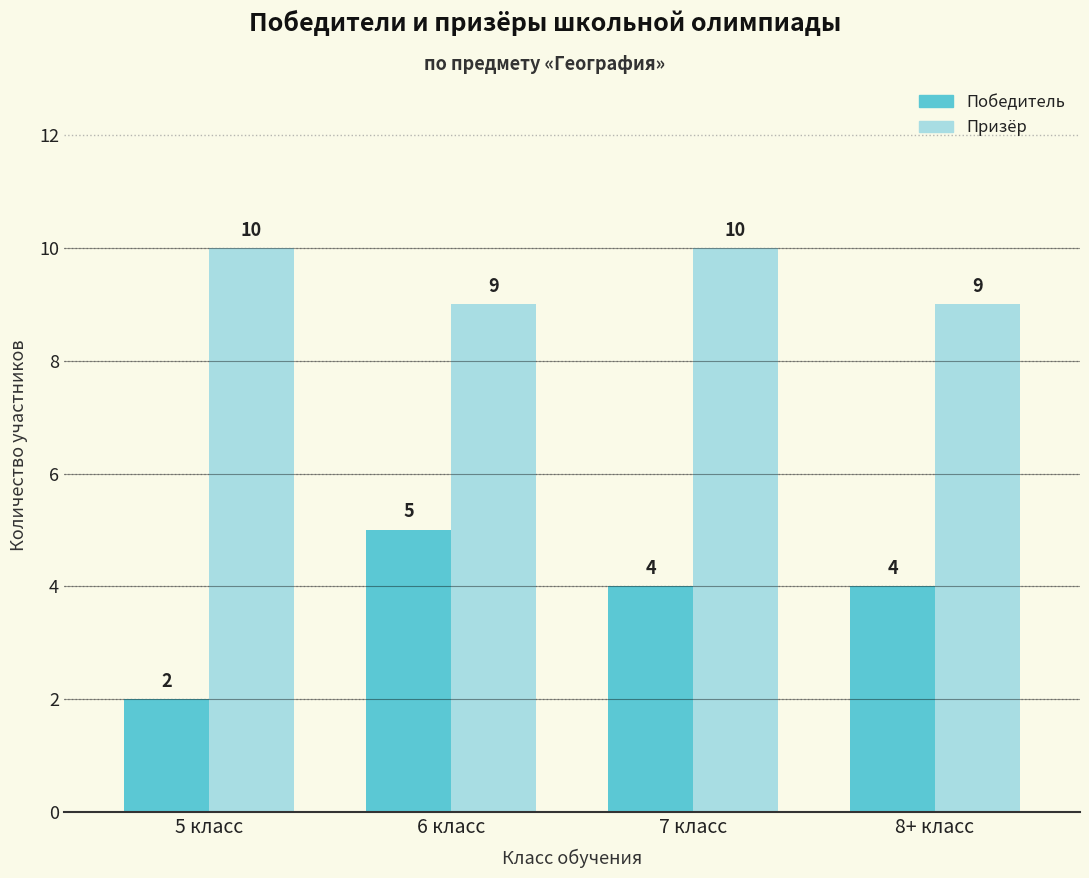

Are the bars horizontal?

No